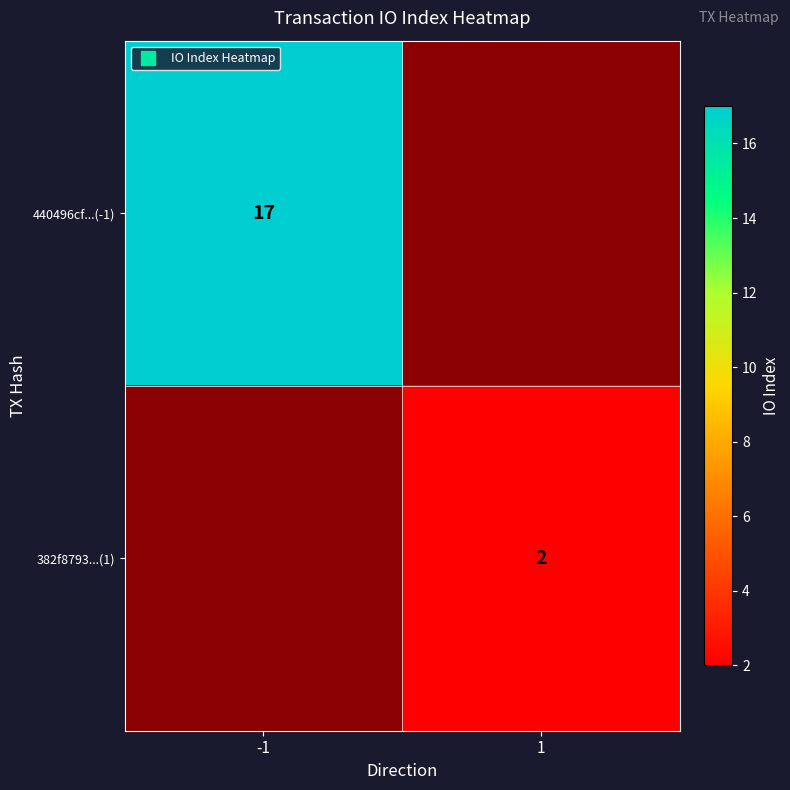

Is the value of 382f8793...(1) at -1 greater than the value of 440496cf...(-1) at 1?

No